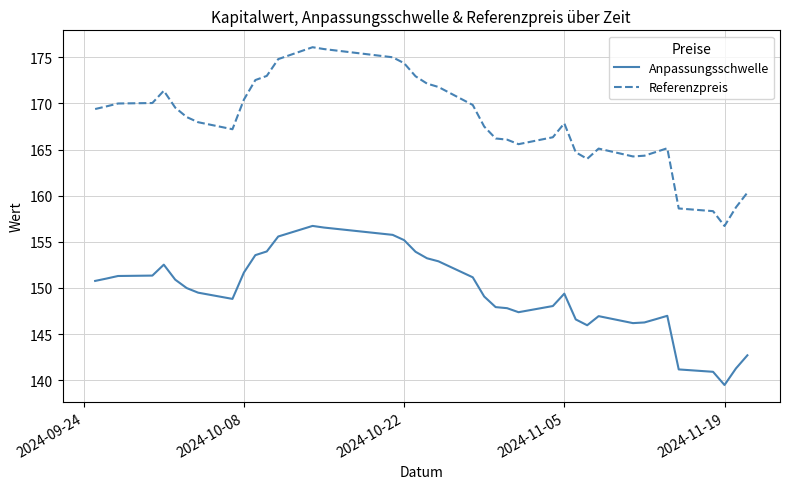

Which series has the largest range (max minus min)?

Referenzpreis